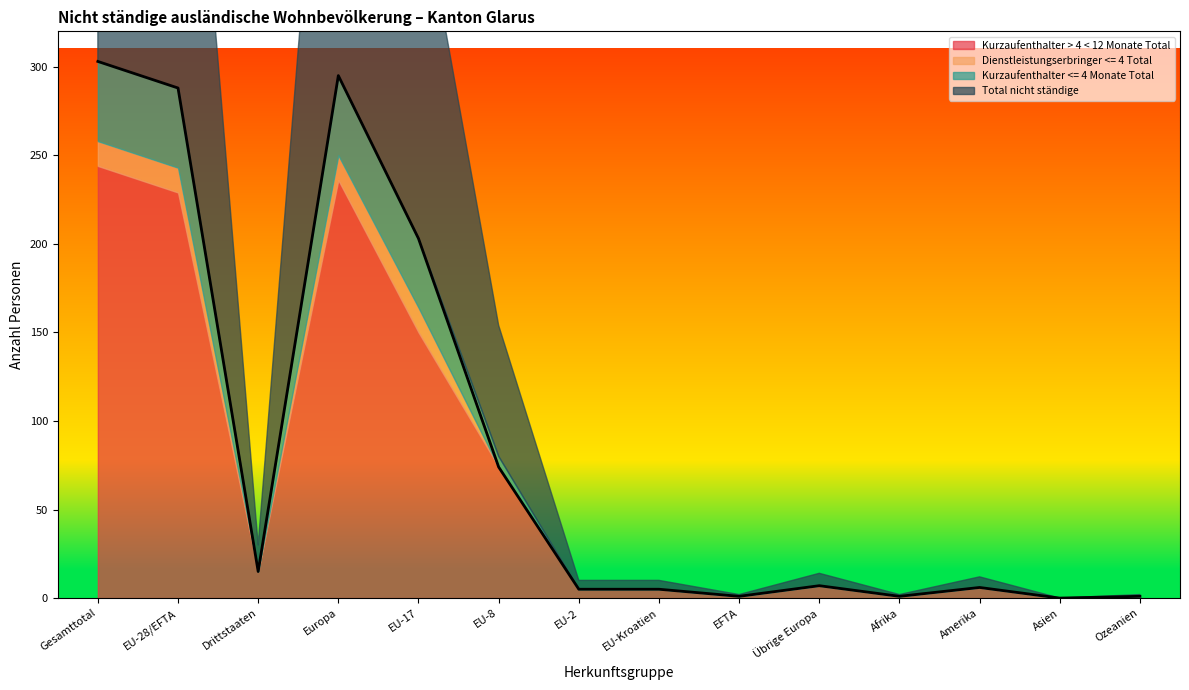

What is the value of the Kurzaufenthalter <= 4 Monate Total point at the 5th from the left?

39